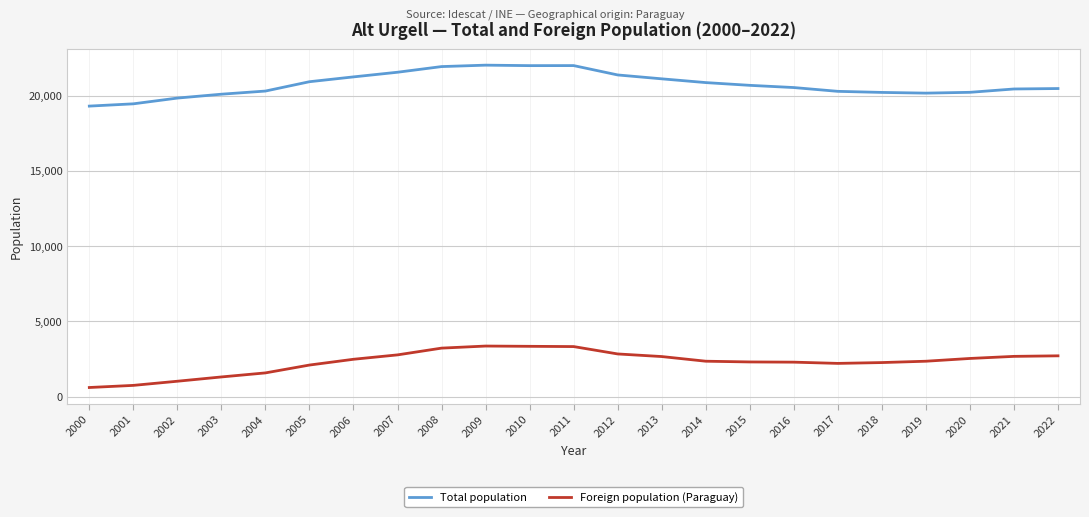

How many lines are shown in the chart?

2